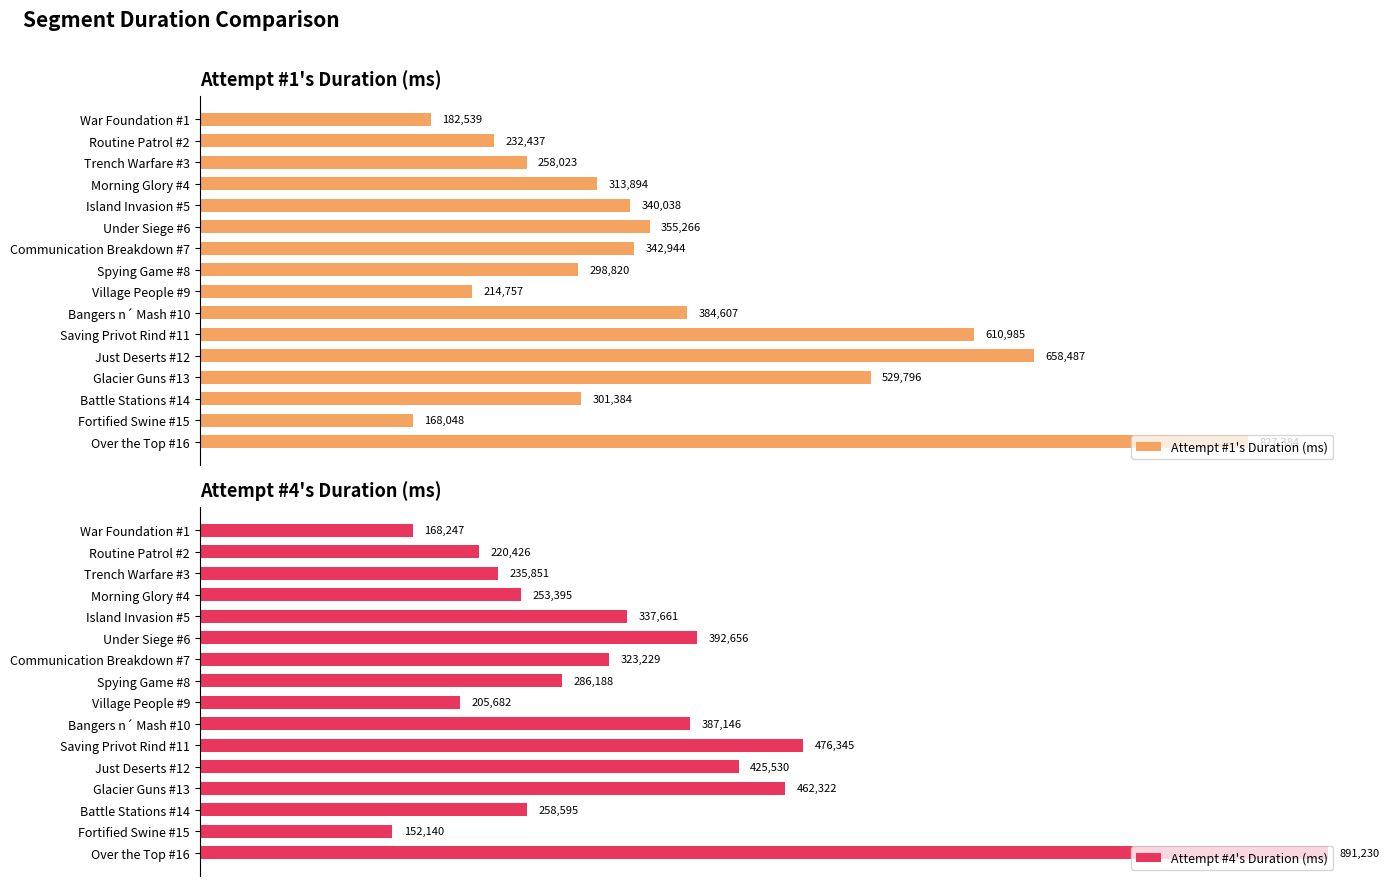

At which label does Attempt #1's Duration (ms) reach its minimum?

Fortified Swine #15